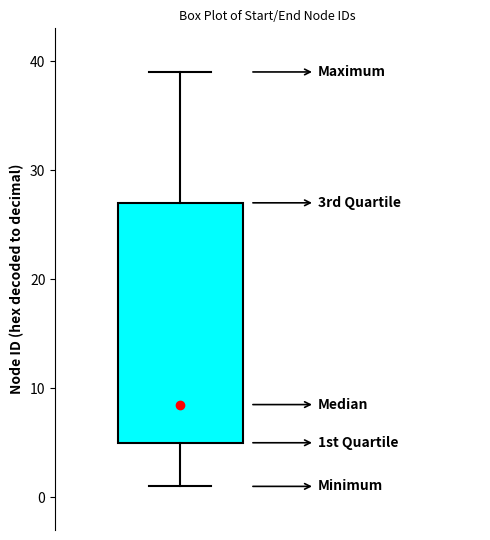

Transcribe this box plot: give where the median line is, the range the box spans, and where the two whiskers end, as read against the y-axis. The values are not printed on the chart, so give them approximately, as read against the axis.

median 9, box 5 to 27, whiskers 1 to 39